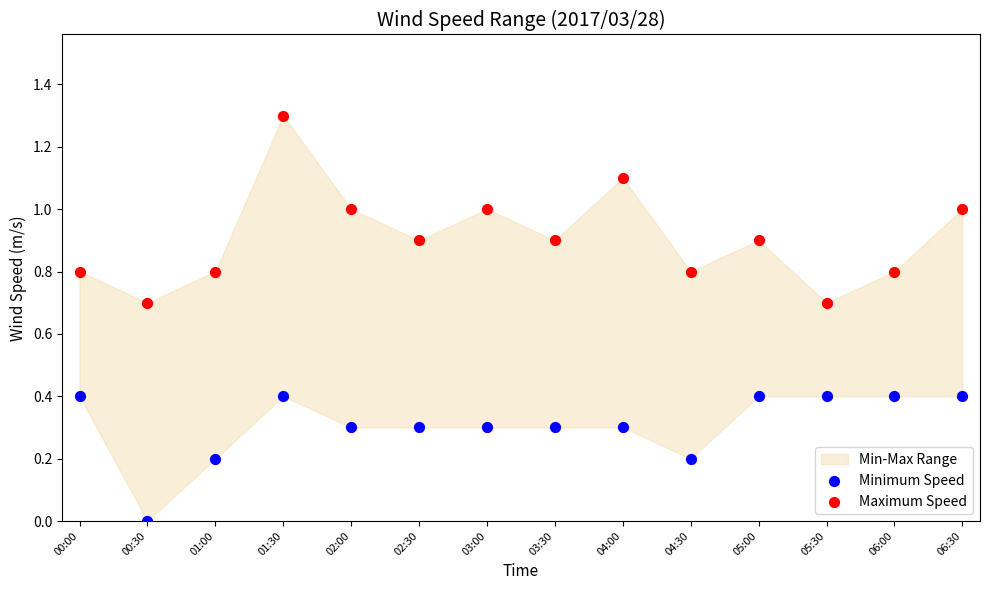

Which series reaches the maximum Y coordinate?

Maximum Speed